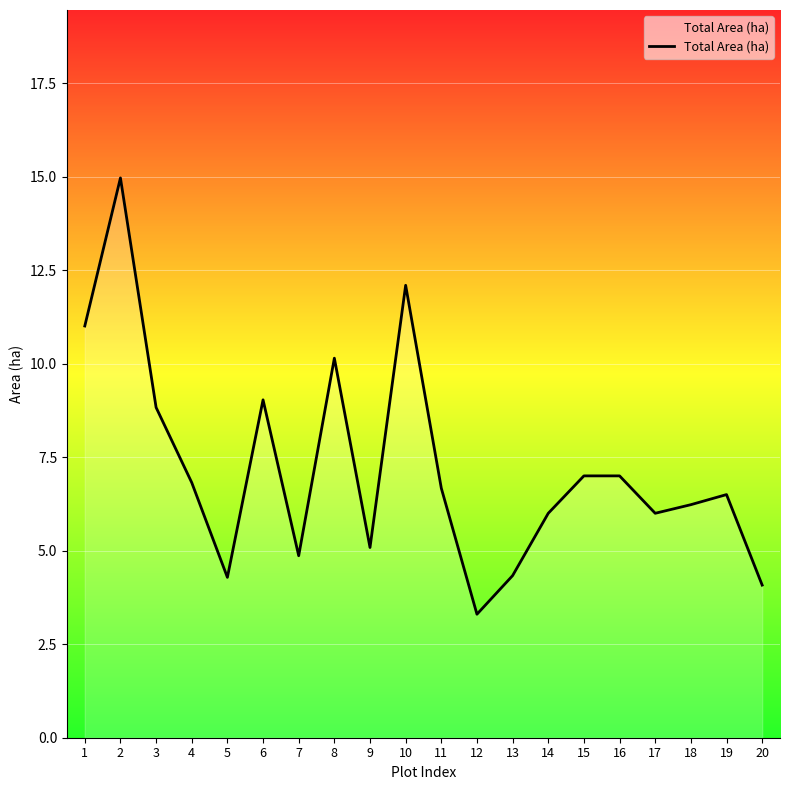

Reading right to left, list all the values displayed in this chart.

4.1	6.5	6.2	6.0	7.0	7.0	6.0	4.3	3.3	6.7	12.1	5.1	10.1	4.9	9.0	4.3	6.8	8.8	15.0	11.0